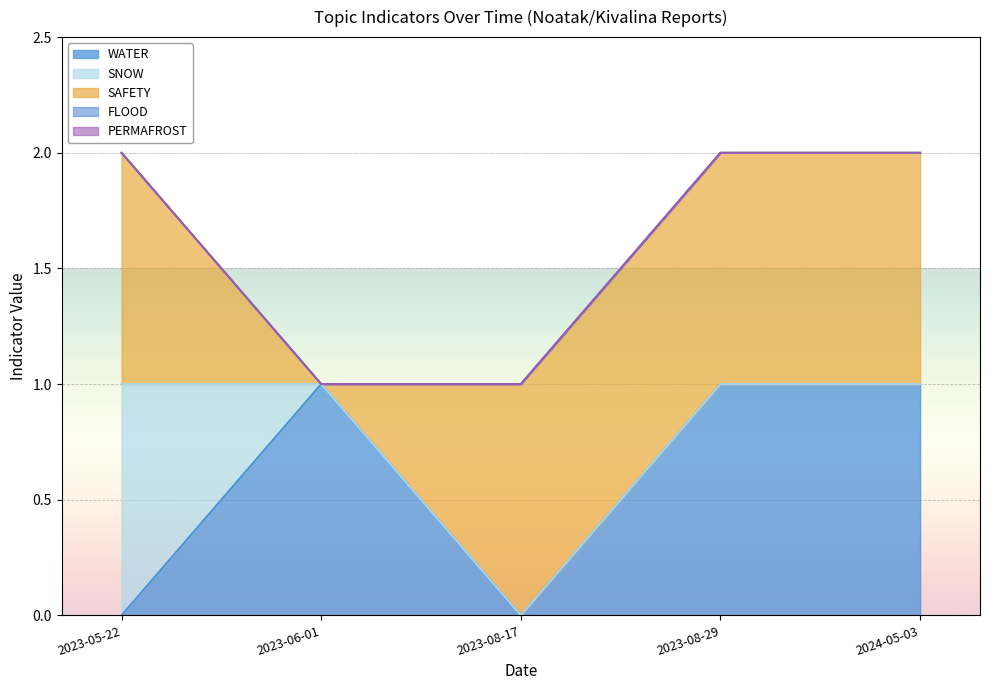

True or false: PERMAFROST and FLOOD cross at least once.

False